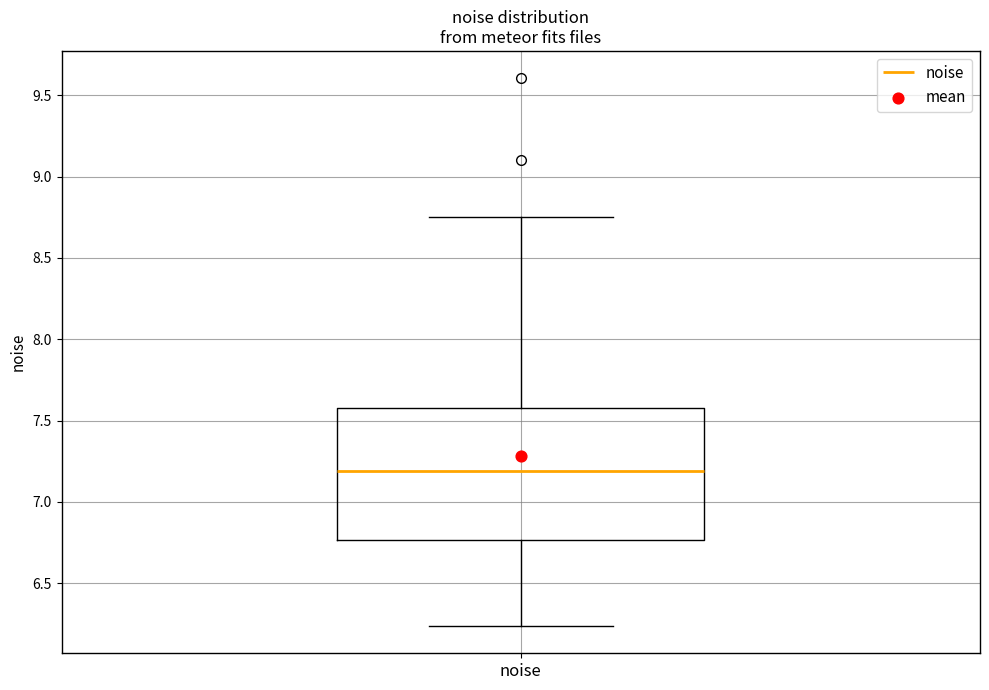

Where does the lower whisker of the box for noise end on the y-axis? The values are not printed on the chart, so give them approximately, as read against the axis.

6.25